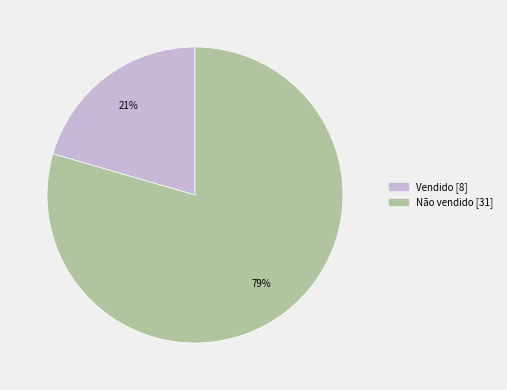

What is the largest slice in the pie chart?

Não vendido